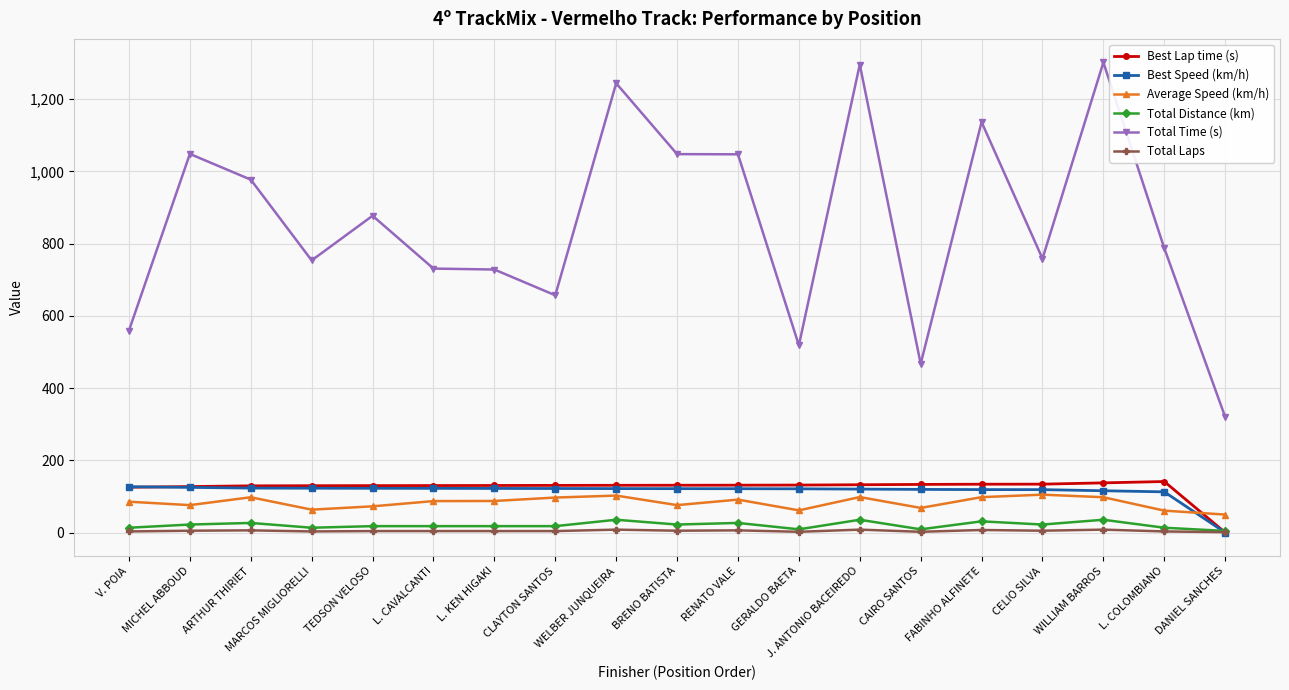

What is the maximum value shown in the chart?

1302.2